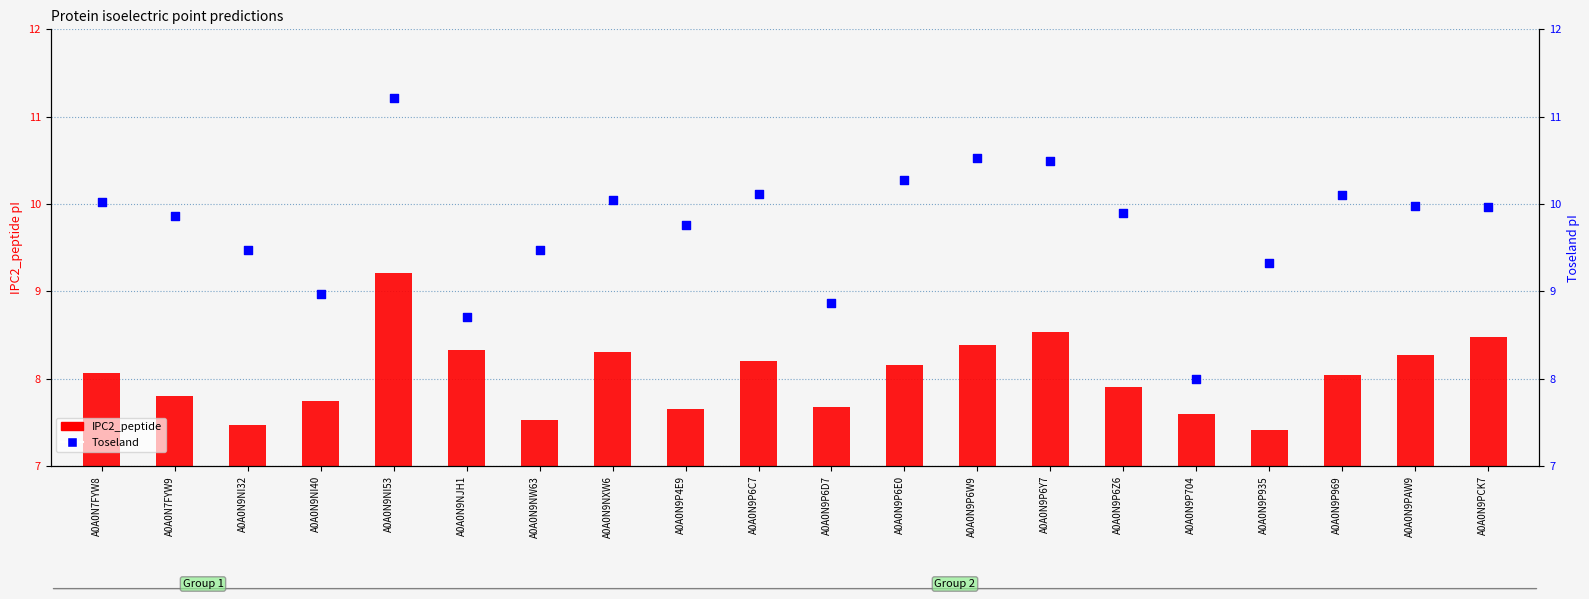

What is the total value across all series at A0A0N9P935?

16.7